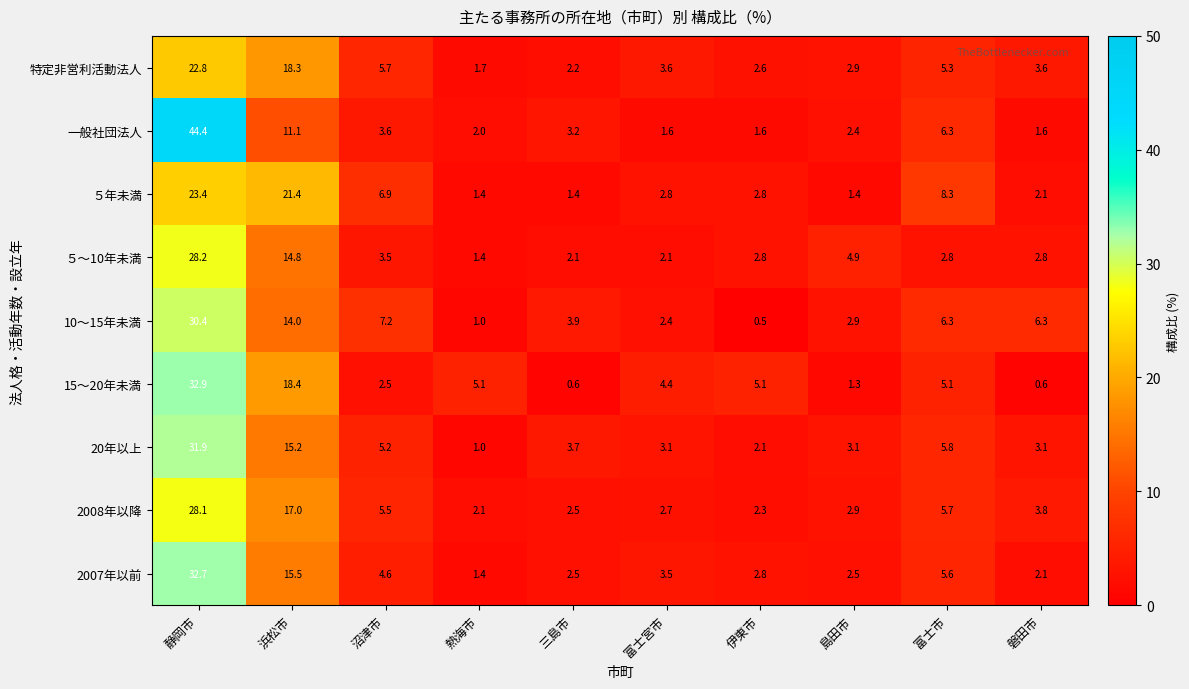

Which series has the widest spread of values?

一般社団法人